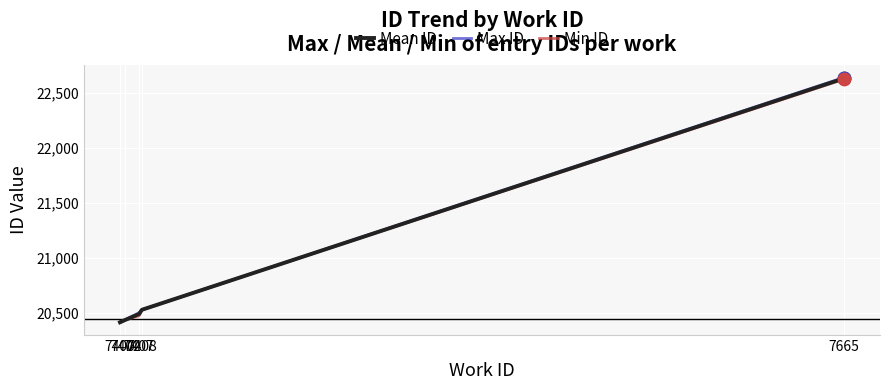

Is the value of Min ID at 7400 greater than the value of Mean ID at 7402?

No